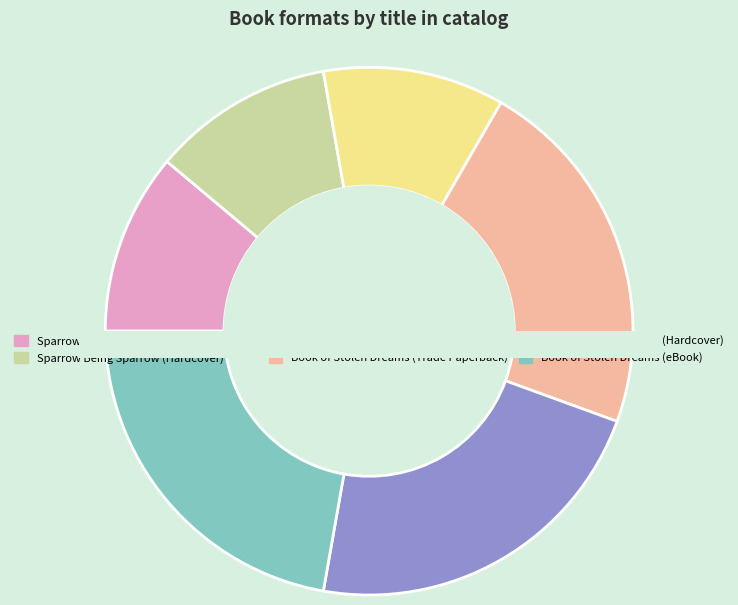

Is Sparrow Being Sparrow (eBook) the majority of the pie?

No